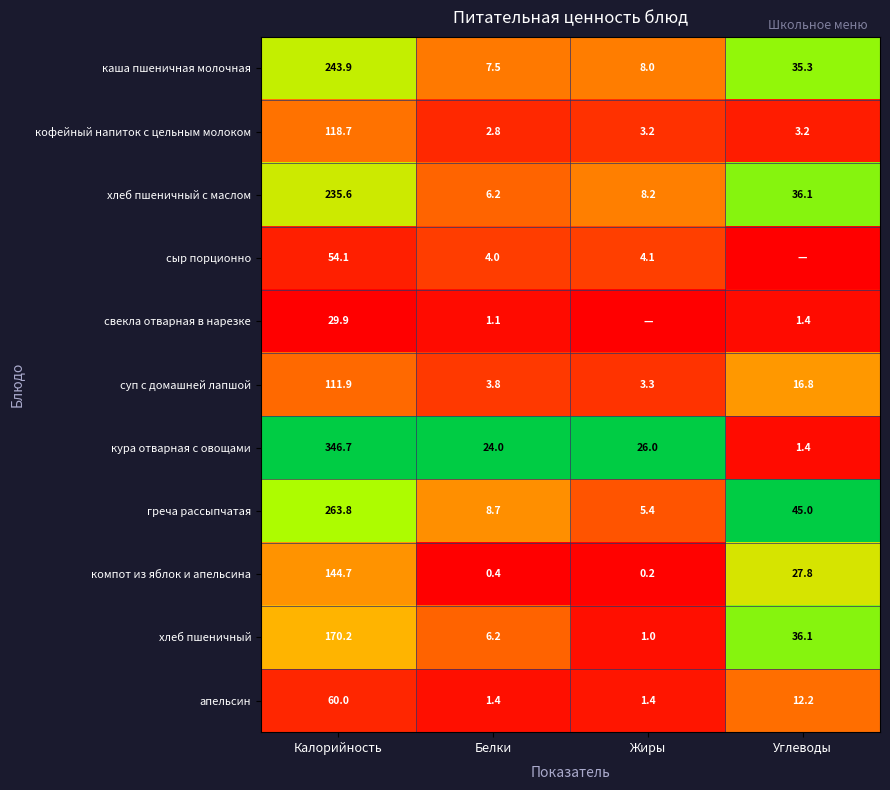

List the labels in order of кура отварная с овощами value, smallest first.

Углеводы, Белки, Жиры, Калорийность